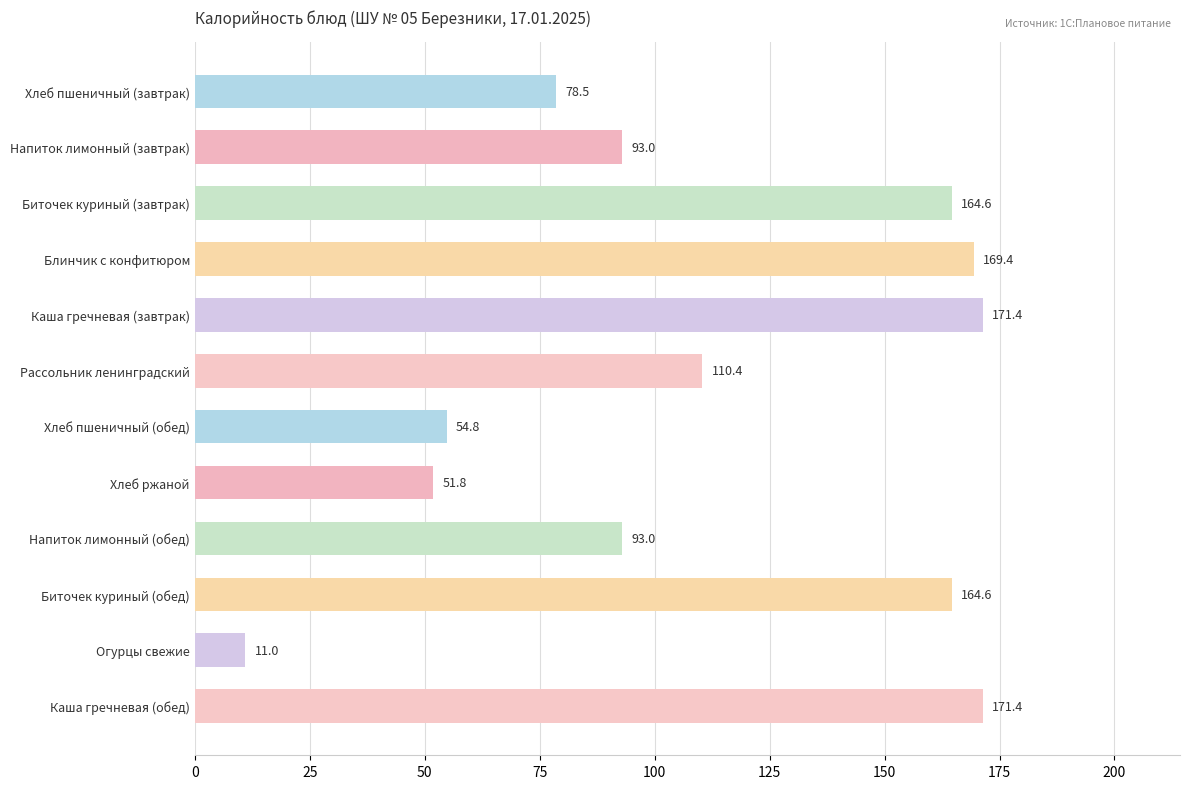

The value at Биточек куриный (обед) is 164.6. True or false?

True